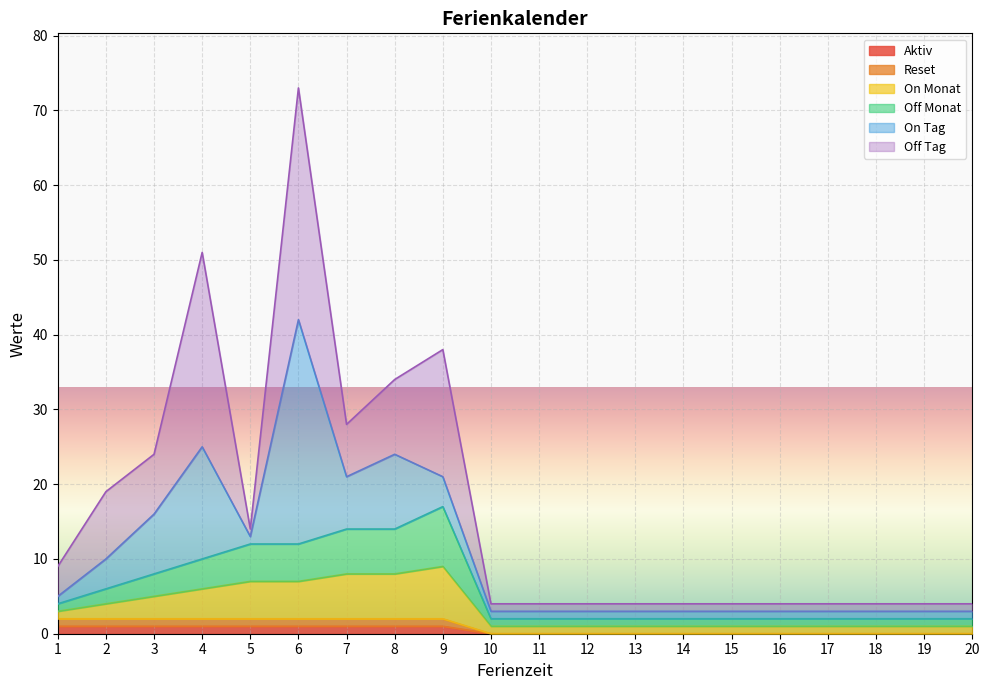

The value of Reset at 5 is 2. True or false?

True